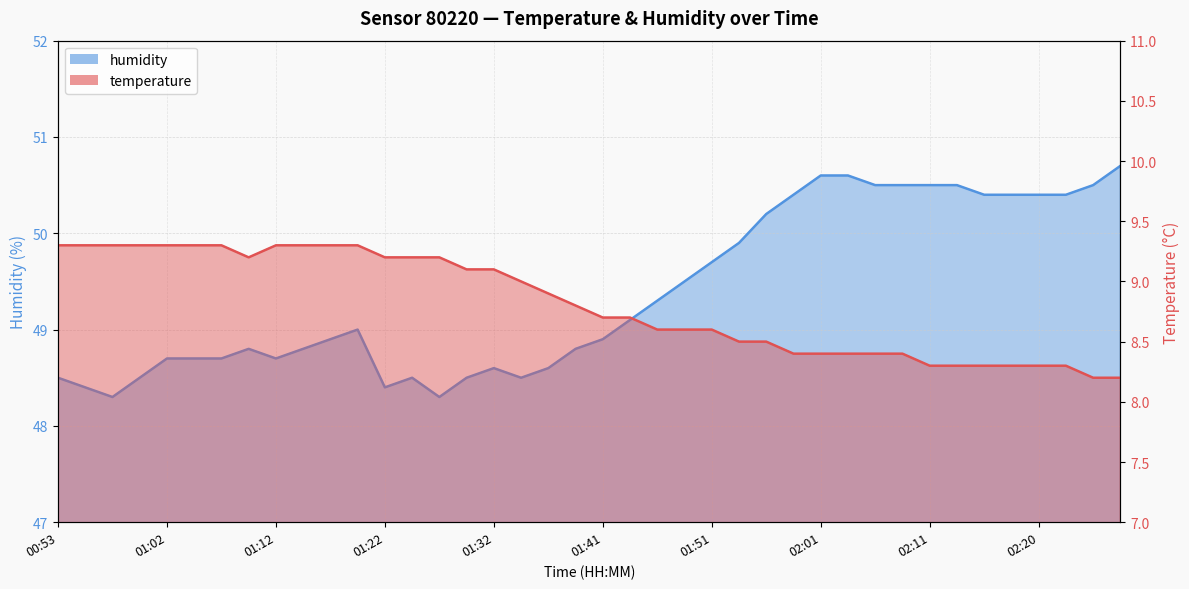

At which label is humidity closest to 49?

01:19